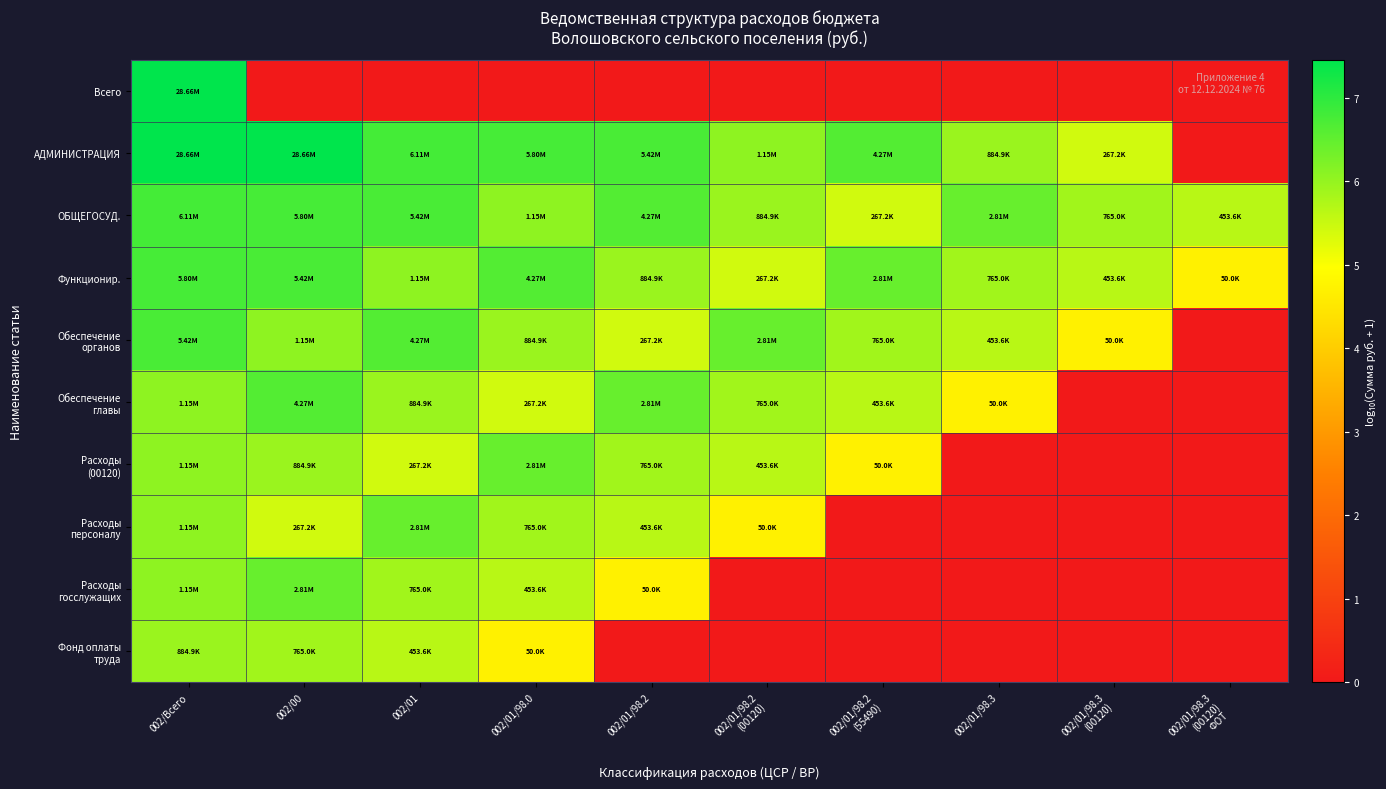

How many series are shown in this chart?

10